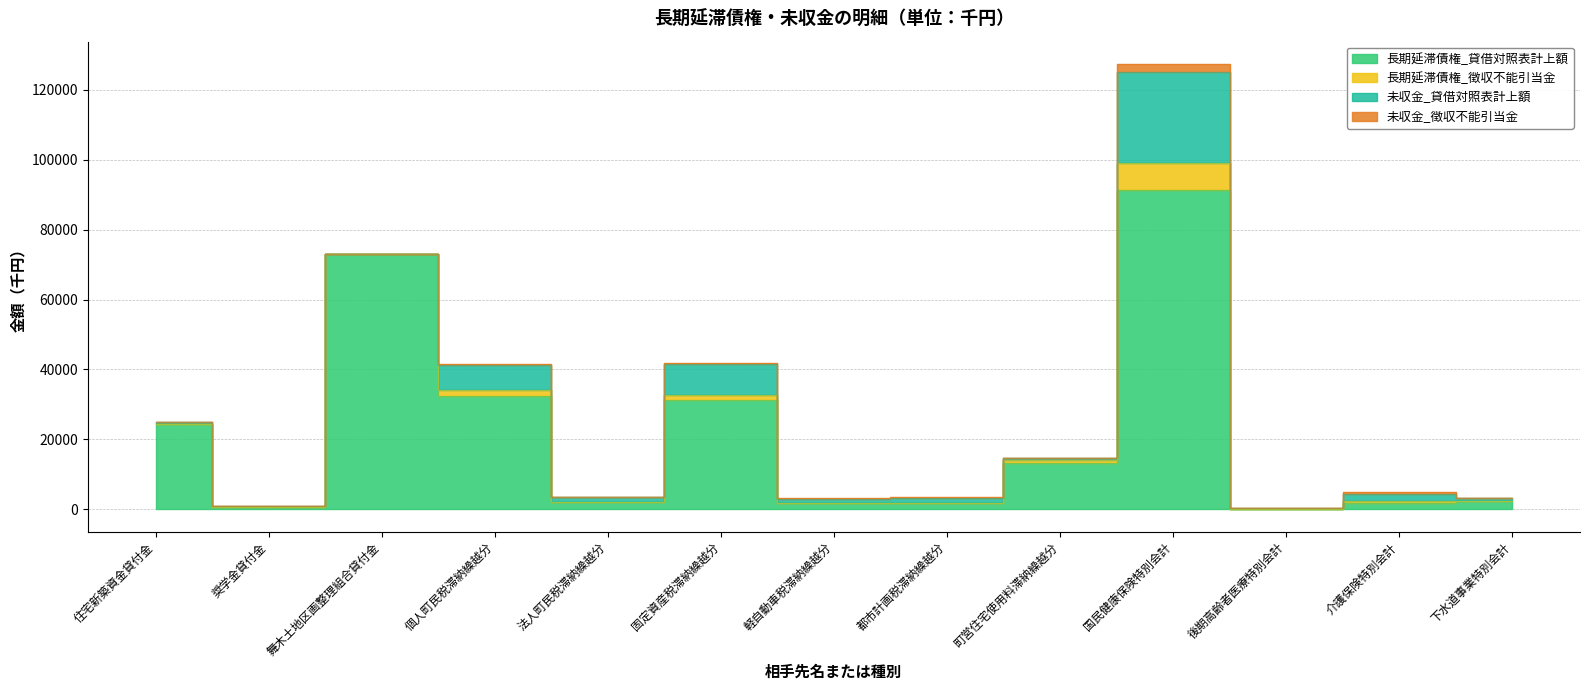

Reading right to left, list all the values displayed in this chart.

長期延滞債権_貸借対照表計上額: 2323	1821	60	91316	13316	1733	1822	31138	1996	32309	73000	525	24494
長期延滞債権_徴収不能引当金: 37	562	4	7718	723	94	99	1690	108	1753	0	0	0
未収金_貸借対照表計上額: 888	1892	216	26164	561	1518	1155	8602	1388	7193	0	300	422
未収金_徴収不能引当金: 14	584	13	2211	30	82	63	467	75	390	0	0	0